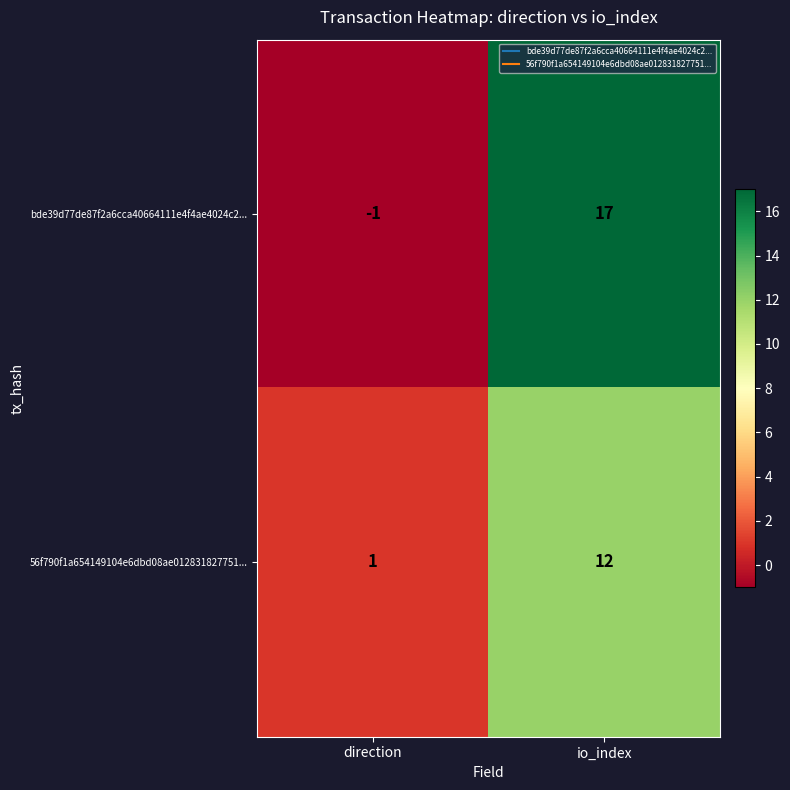

List the series in order of their peak value, highest first.

bde39d77de87f2a6cca40664111e4f4ae4024c2..., 56f790f1a654149104e6dbd08ae012831827751...